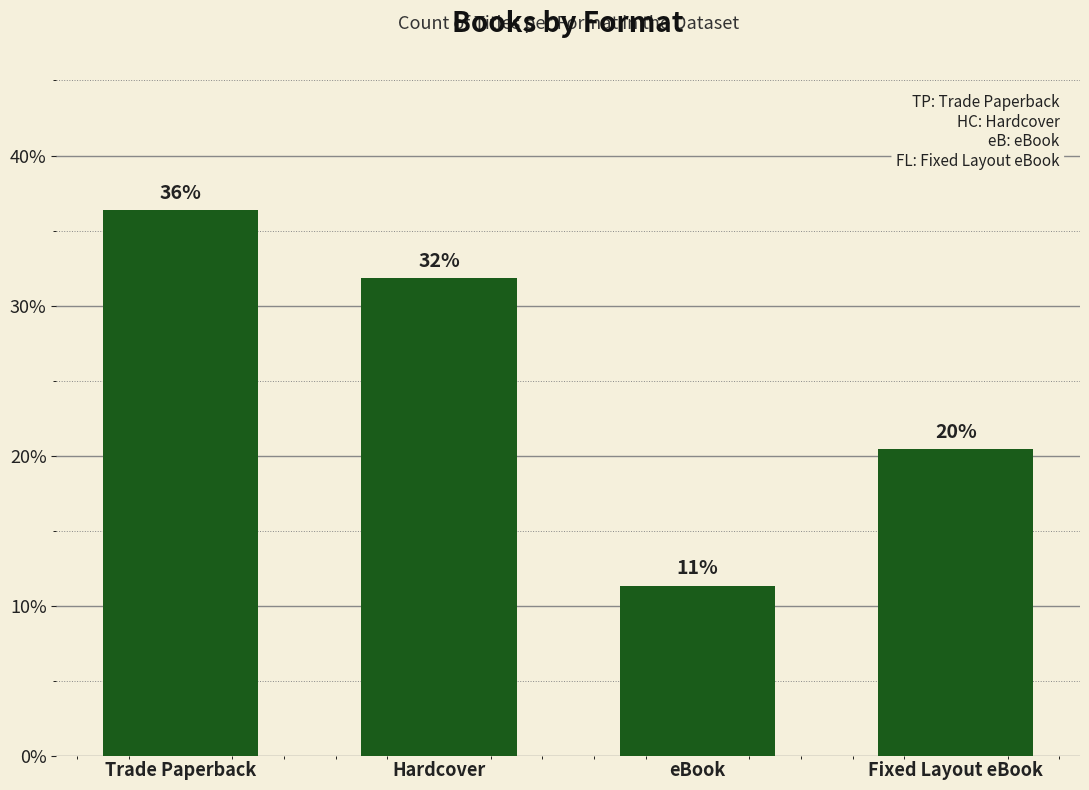

Reading left to right, list all the values displayed in this chart.

Trade Paperback=36.4	Hardcover=31.8	eBook=11.4	Fixed Layout eBook=20.5